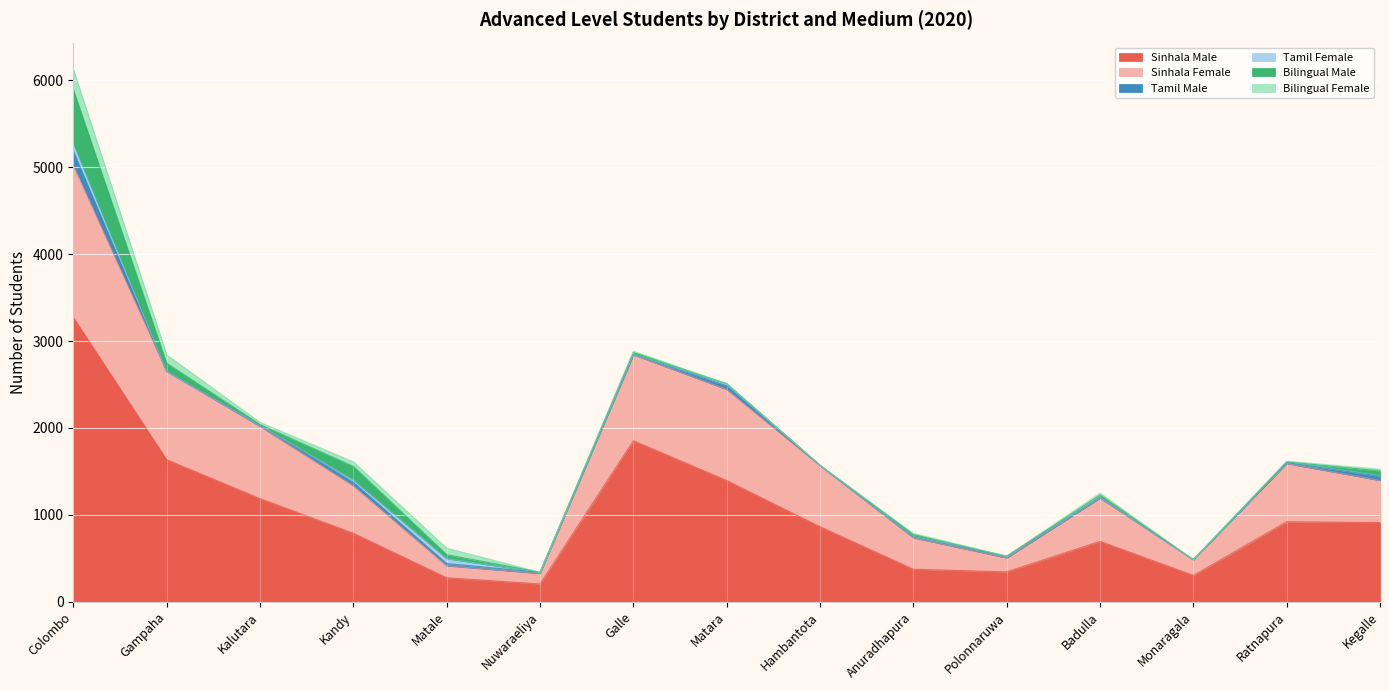

Reading left to right, transcribe all the data shown in this chart.

Sinhala Male: Colombo=3273	Gampaha=1635	Kalutara=1187	Kandy=788	Matale=276	Nuwaraeliya=205	Galle=1853	Matara=1395	Hambantota=863	Anuradhapura=374	Polonnaruwa=344	Badulla=695	Monaragala=303	Ratnapura=921	Kegalle=911
Sinhala Female: Colombo=1750	Gampaha=1016	Kalutara=831	Kandy=548	Matale=138	Nuwaraeliya=121	Galle=990	Matara=1048	Hambantota=704	Anuradhapura=362	Polonnaruwa=161	Badulla=498	Monaragala=181	Ratnapura=670	Kegalle=485
Tamil Male: Colombo=165	Gampaha=0	Kalutara=13	Kandy=40	Matale=26	Nuwaraeliya=12	Galle=1	Matara=43	Hambantota=0	Anuradhapura=13	Polonnaruwa=17	Badulla=8	Monaragala=0	Ratnapura=10	Kegalle=49
Tamil Female: Colombo=79	Gampaha=0	Kalutara=0	Kandy=25	Matale=56	Nuwaraeliya=1	Galle=0	Matara=24	Hambantota=4	Anuradhapura=2	Polonnaruwa=3	Badulla=3	Monaragala=0	Ratnapura=9	Kegalle=6
Bilingual Male: Colombo=630	Gampaha=95	Kalutara=9	Kandy=157	Matale=46	Nuwaraeliya=1	Galle=25	Matara=0	Hambantota=0	Anuradhapura=23	Polonnaruwa=0	Badulla=24	Monaragala=0	Ratnapura=0	Kegalle=55
Bilingual Female: Colombo=231	Gampaha=95	Kalutara=25	Kandy=53	Matale=75	Nuwaraeliya=0	Galle=15	Matara=0	Hambantota=0	Anuradhapura=12	Polonnaruwa=0	Badulla=22	Monaragala=0	Ratnapura=8	Kegalle=20